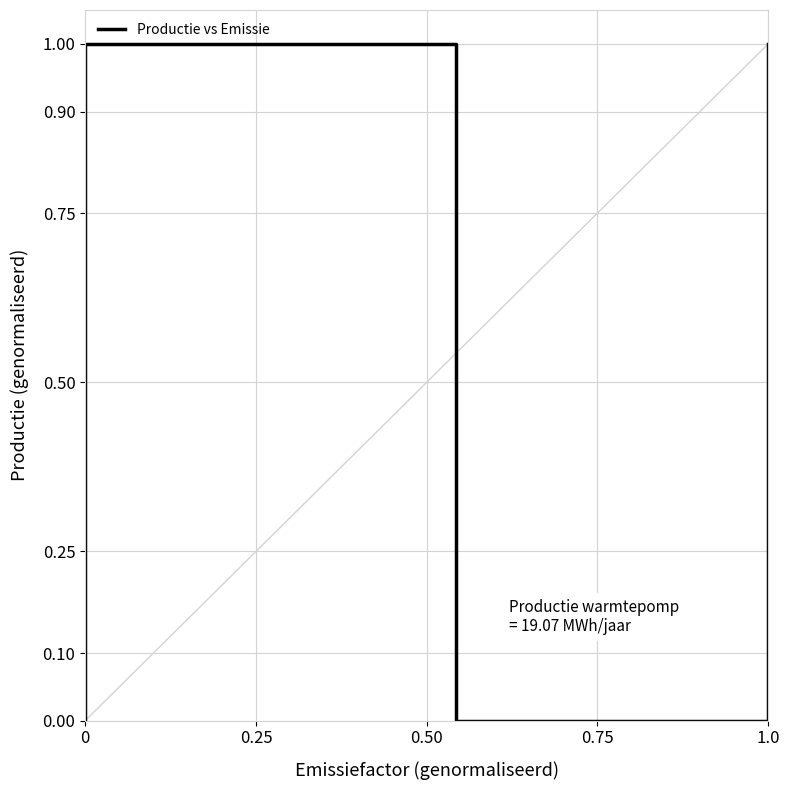

Count the values in the range 0 to 1.

10